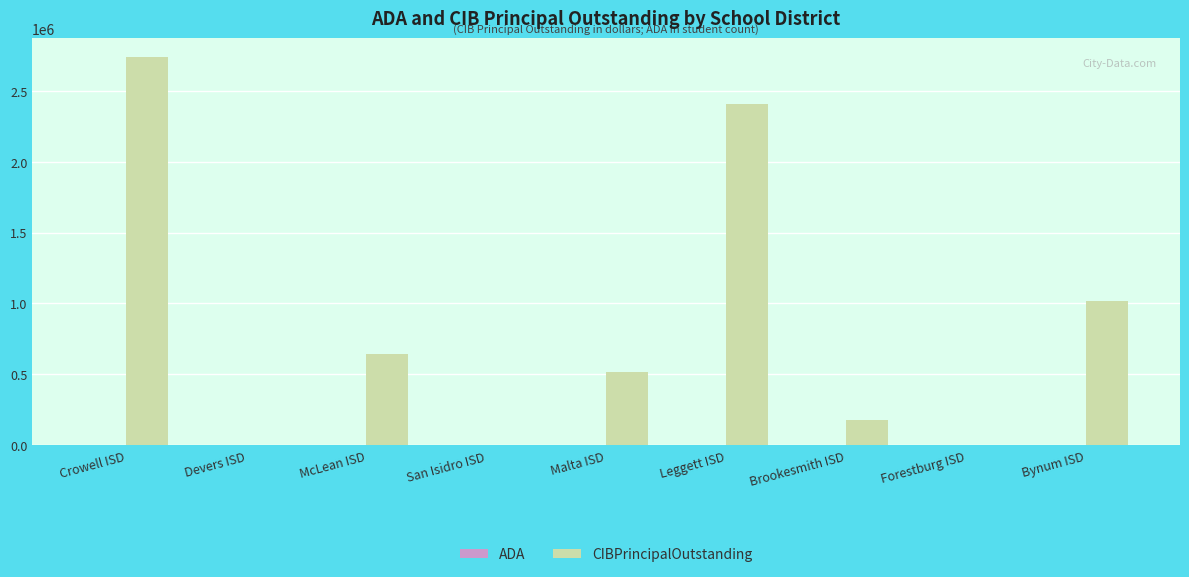

What value does the CIBPrincipalOutstanding series have at Brookesmith ISD?

180000.0